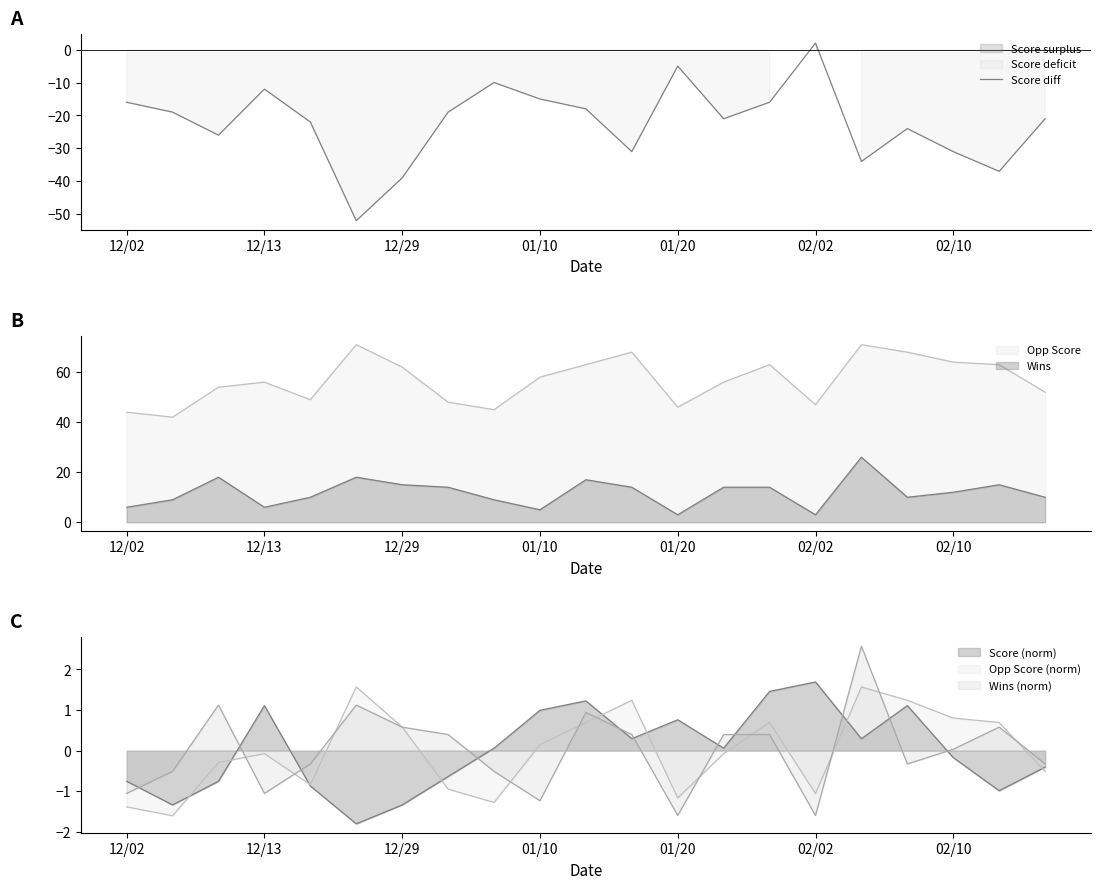

Which has a higher value, 14 or 01/20?

14